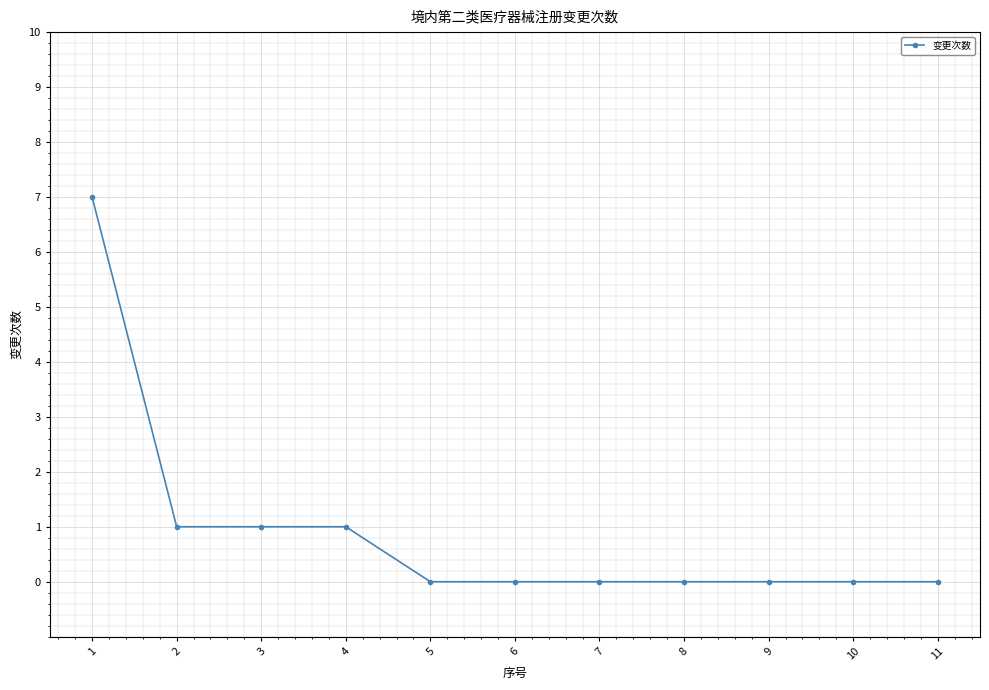

What is the difference between the maximum and minimum values?

7